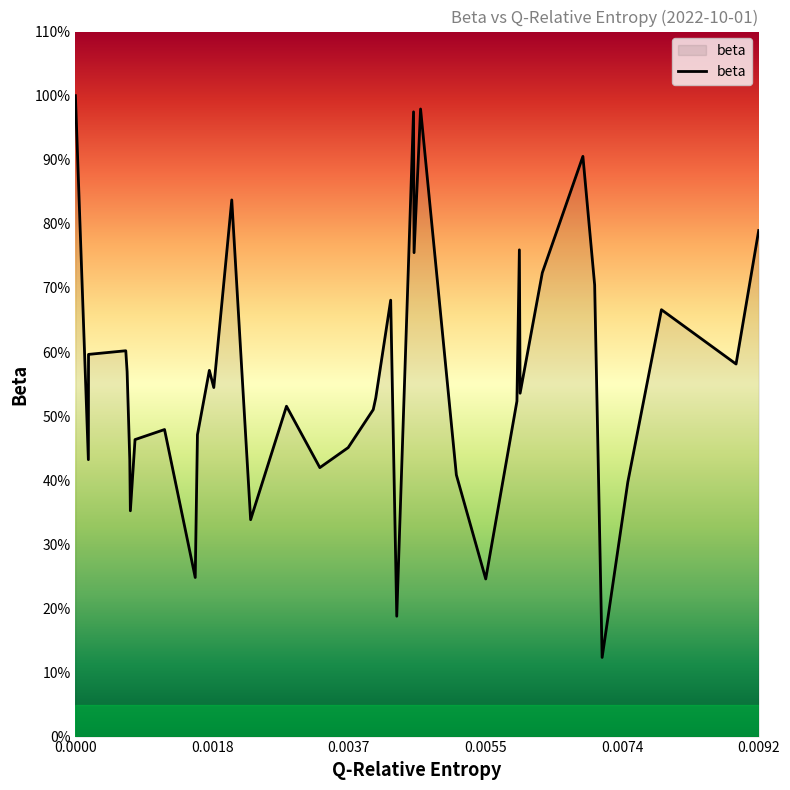

How many interior local peaks (higher than both neighbors) does the data have?

11